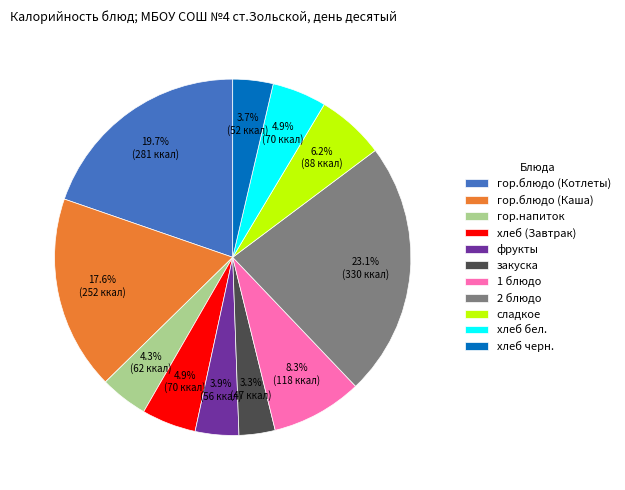

How many segments does this pie chart have?

11